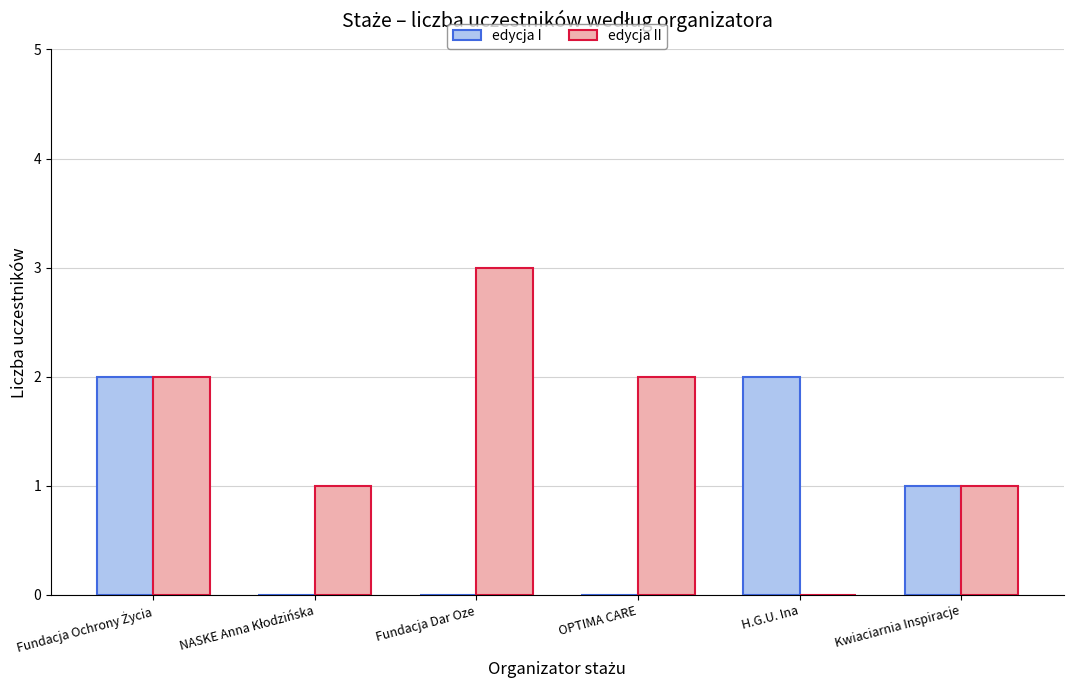

Is it true that edycja II equals 1 at Kwiaciarnia Inspiracje?

True